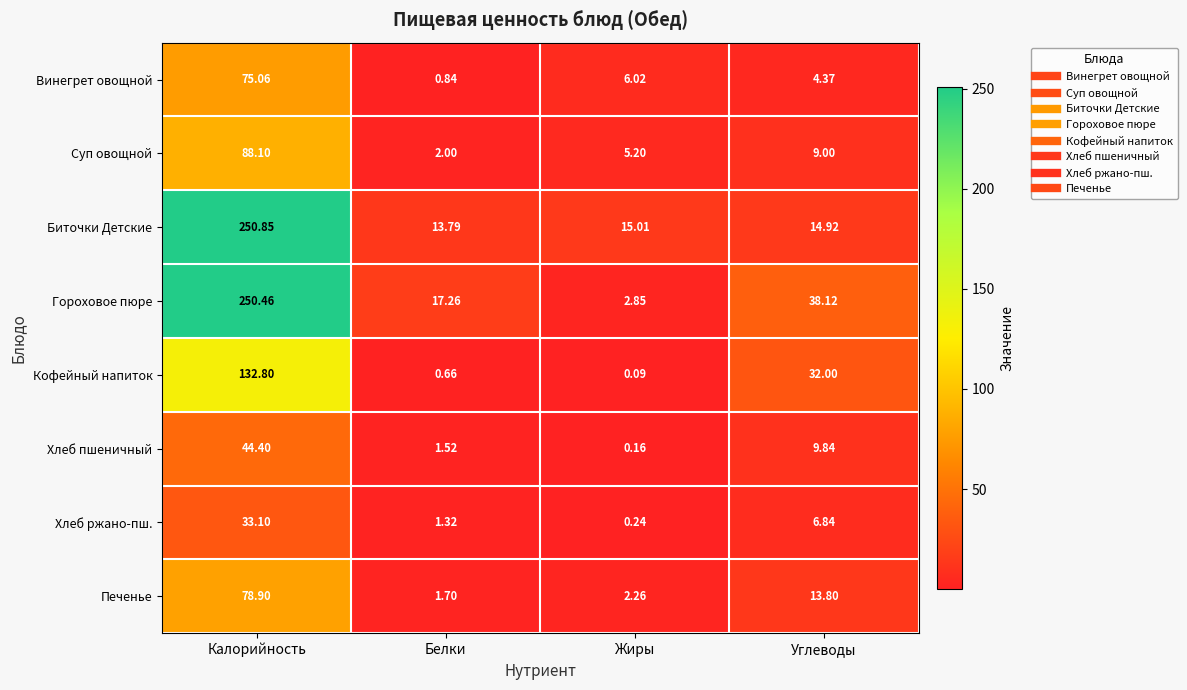

Which category has the highest value across all series?

Калорийность